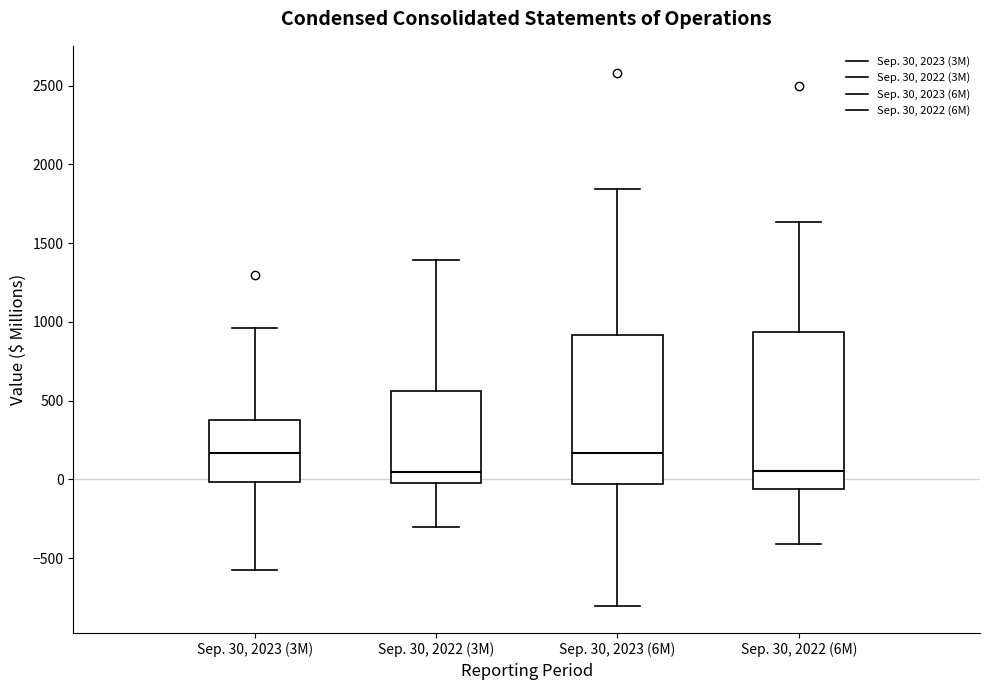

Reading left to right, read every box against the y-axis: the position of its median line, the range the box covers, and the ends of its whiskers. The values are not printed on the chart, so give them approximately, as read against the axis.

Sep. 30, 2023 (3M): median 150, box 0 to 400, whiskers -600 to 950
Sep. 30, 2022 (3M): median 50, box -50 to 550, whiskers -300 to 1400
Sep. 30, 2023 (6M): median 150, box -50 to 900, whiskers -800 to 1850
Sep. 30, 2022 (6M): median 50, box -50 to 950, whiskers -400 to 1650